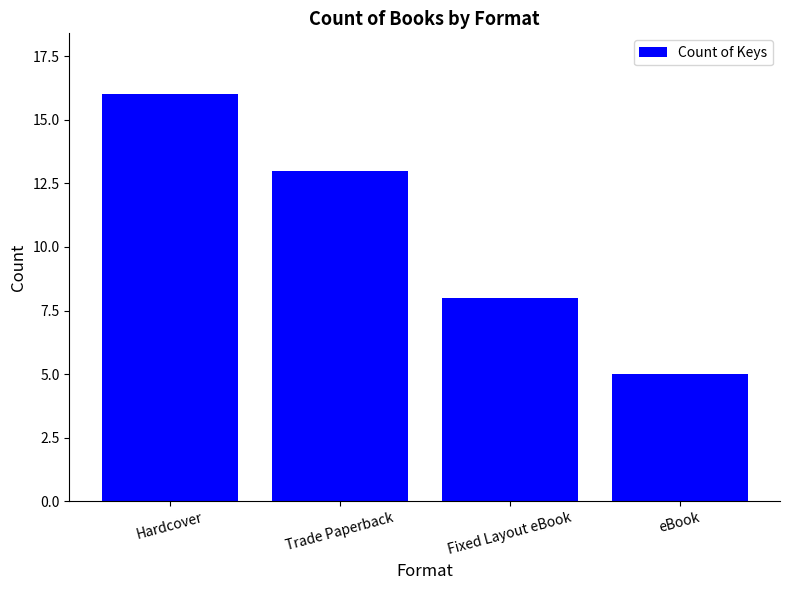

Approximately how many times larger is the value at eBook compared to Hardcover?

0.3